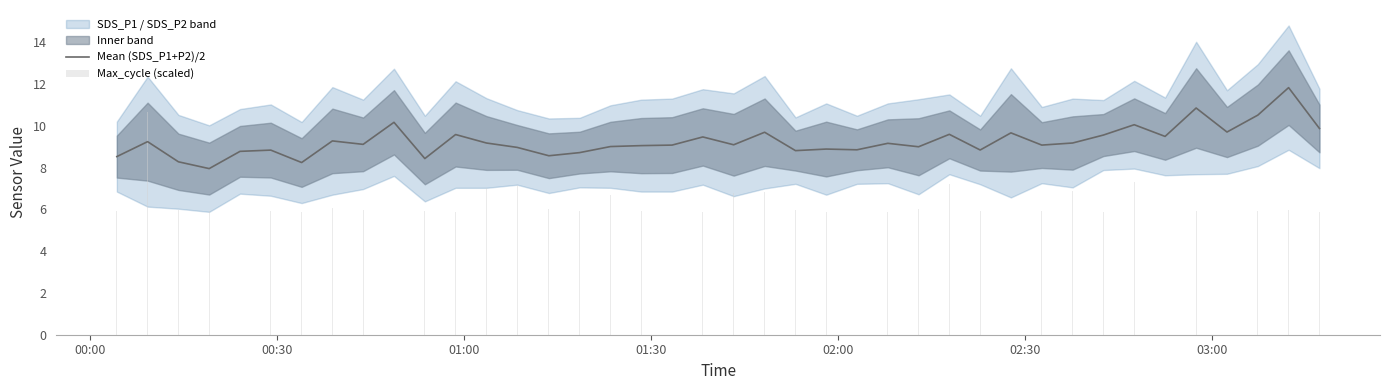

What is the maximum value for Mean (SDS_P1+P2)/2?

11.8